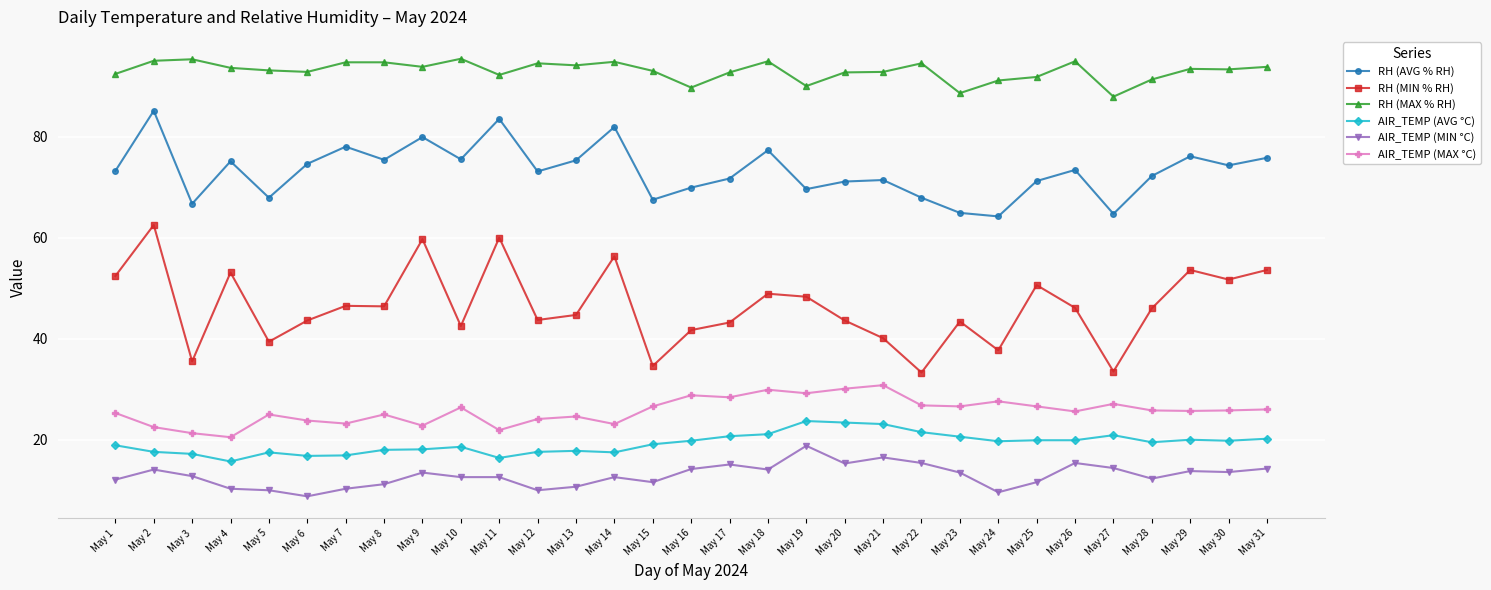

At which category does RH (AVG % RH) reach its first local valley?

May 3